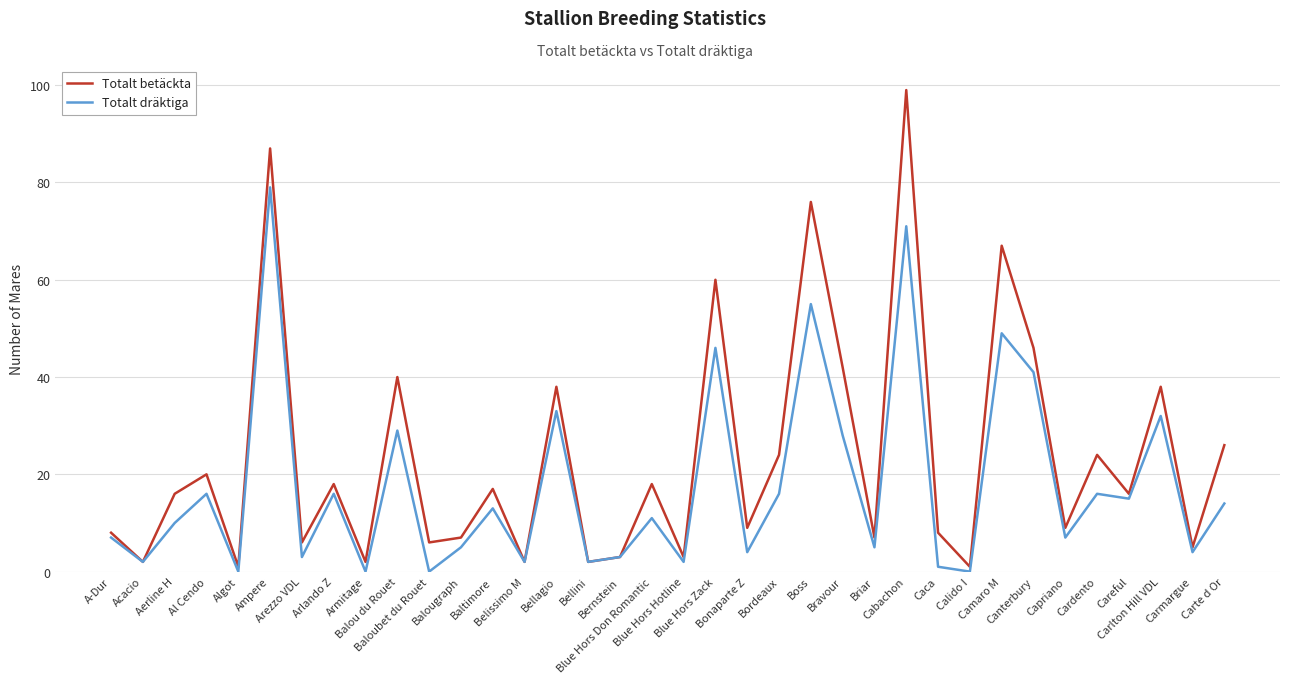

Which series has the largest total across all categories?

Totalt betäckta